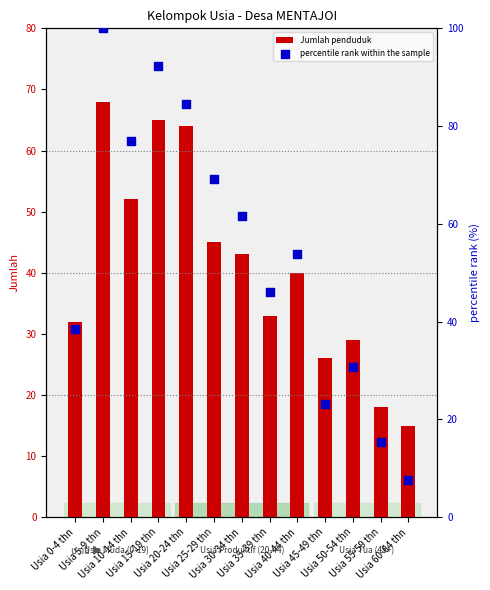

Which series contains the lowest Y value?

percentile rank within the sample